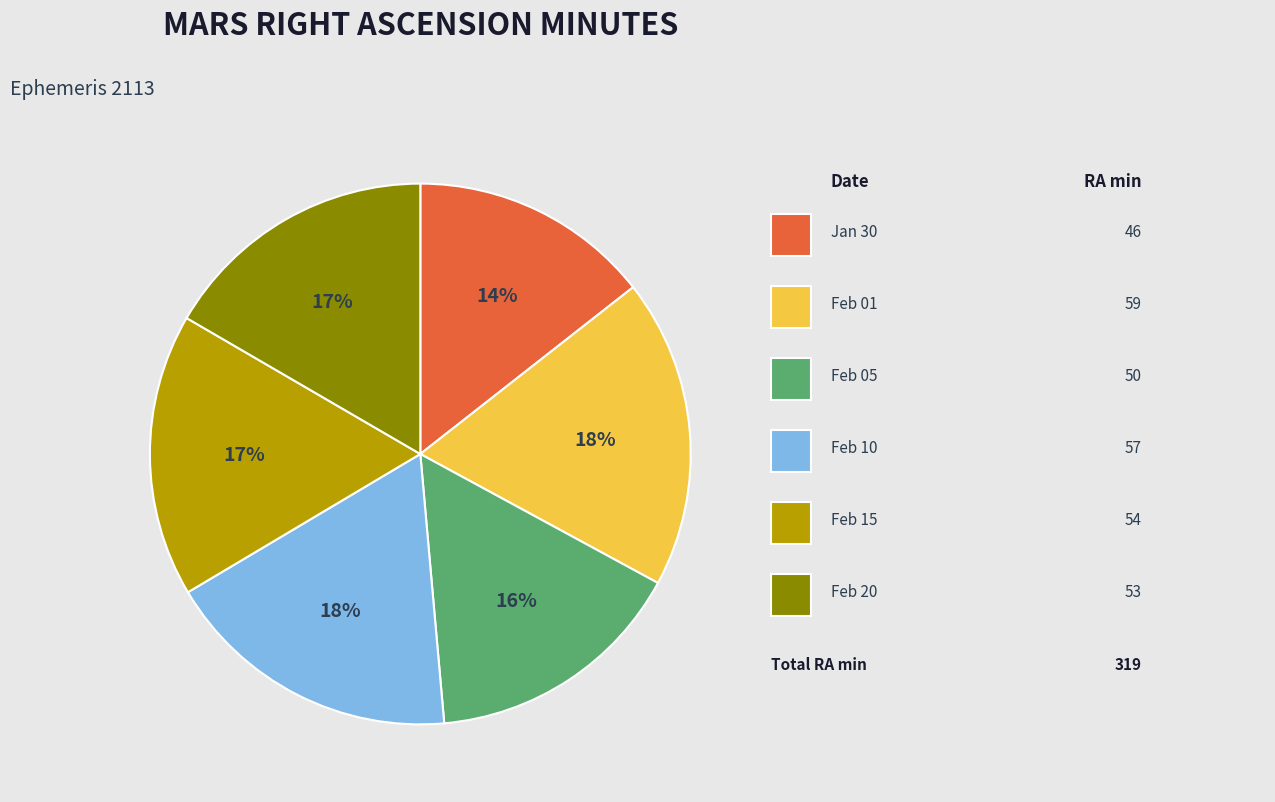

Is there a majority slice in this chart?

No